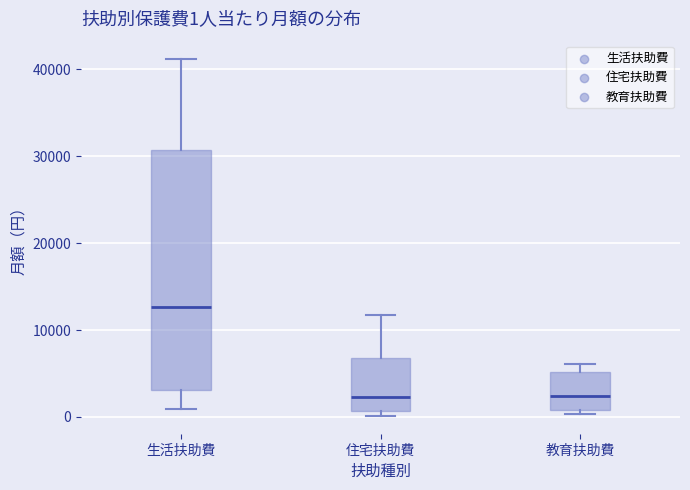

Which box has the highest median line?

生活扶助費